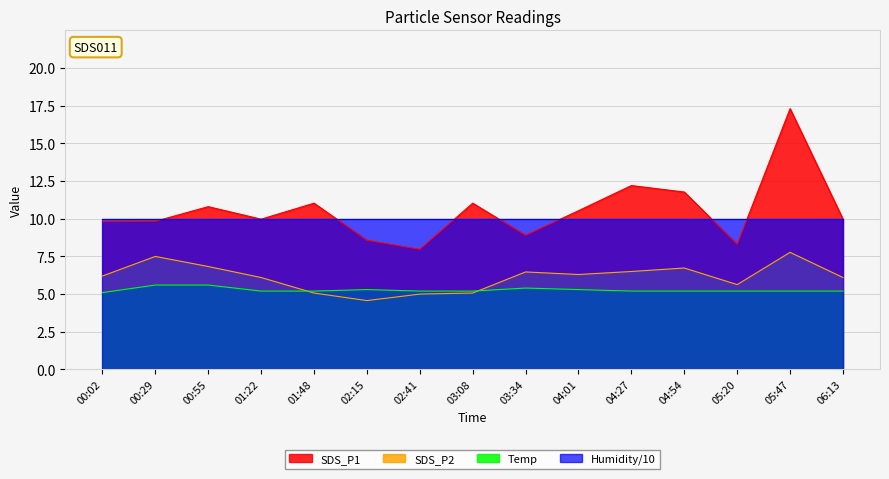

True or false: Humidity/10 and Temp cross at least once.

False